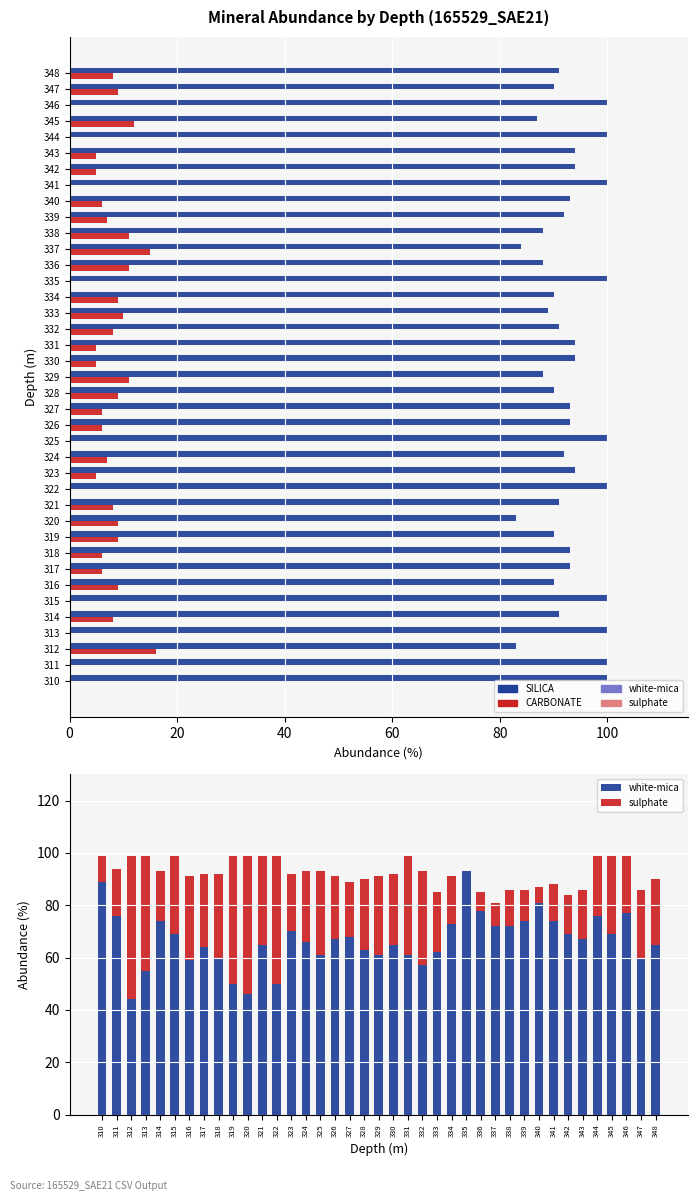

What is the maximum value shown in the chart?

100